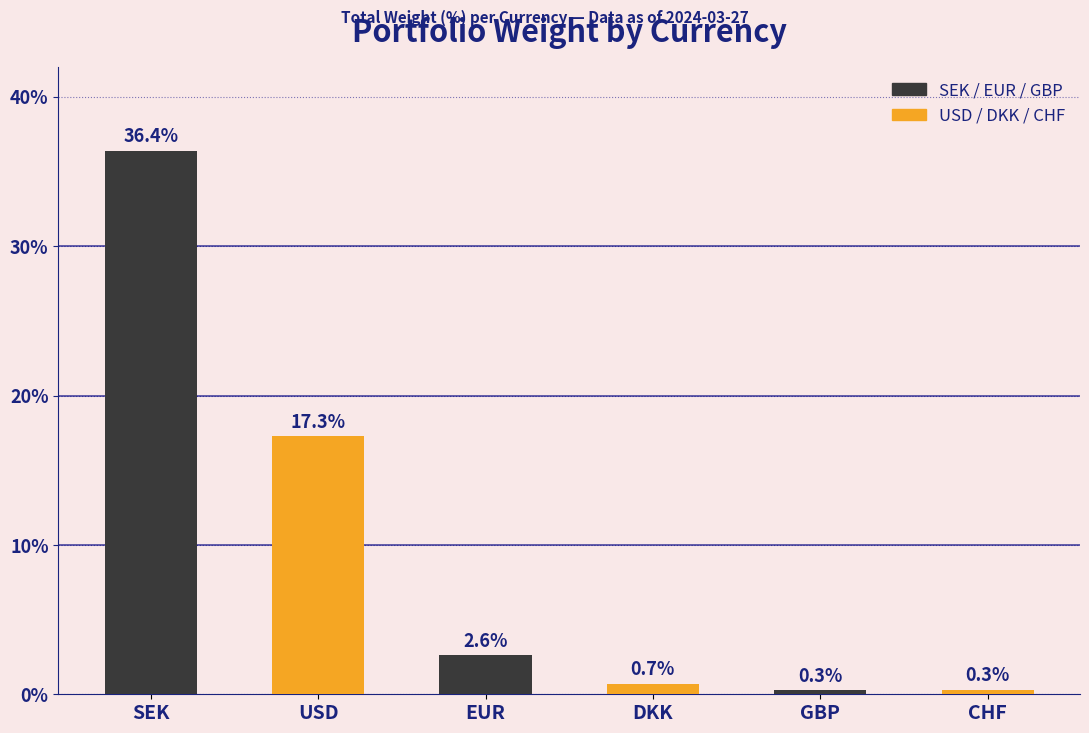

Is it true that the value at SEK is 36.4?

True